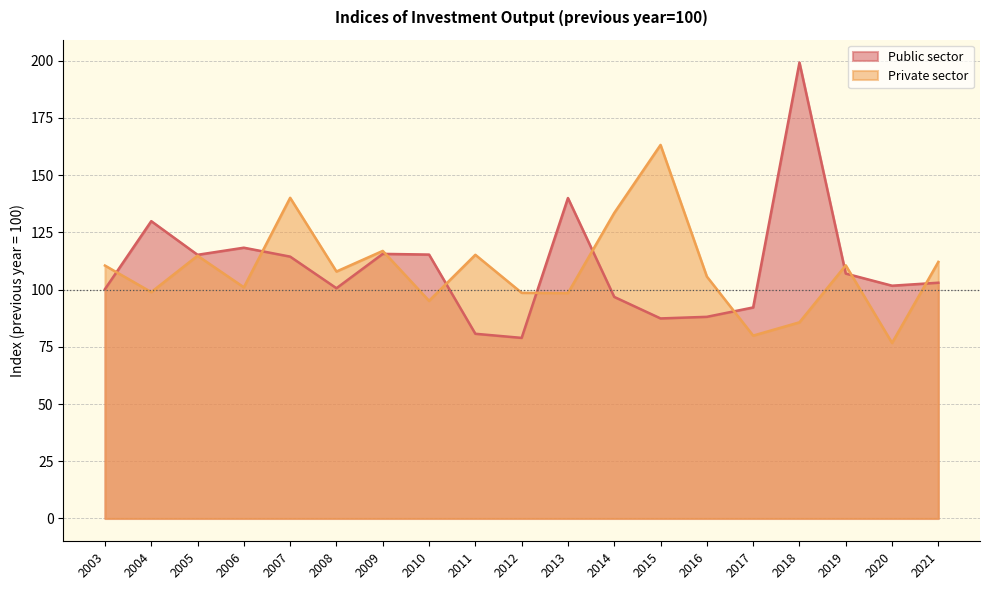

What is the value of the Public sector point at the 6th from the left?

100.6